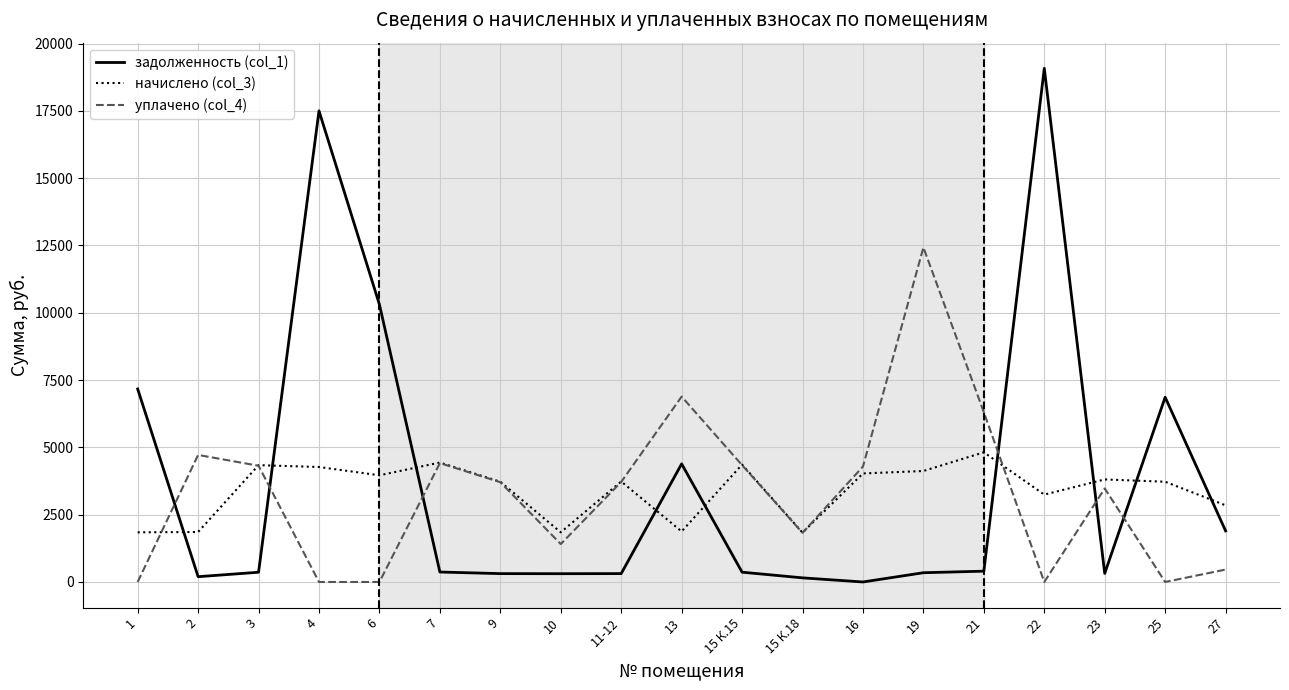

What are all the series names shown in the legend?

задолженность (col_1), начислено (col_3), уплачено (col_4)